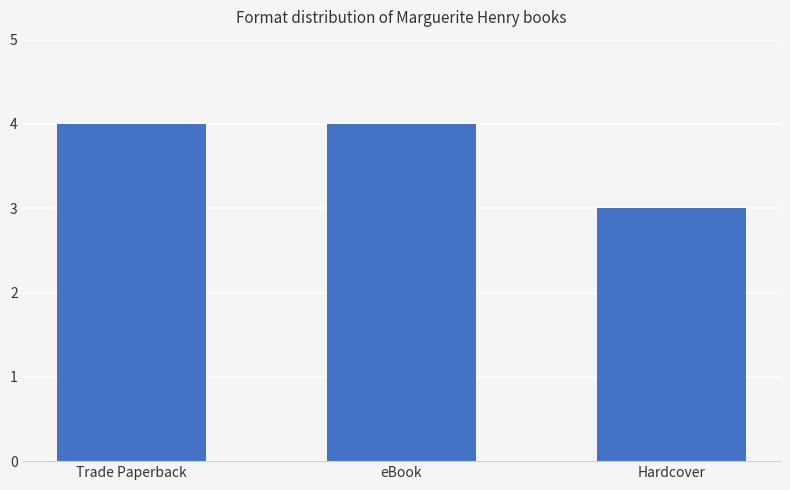

Reading left to right, list all the values displayed in this chart.

Trade Paperback=4	eBook=4	Hardcover=3